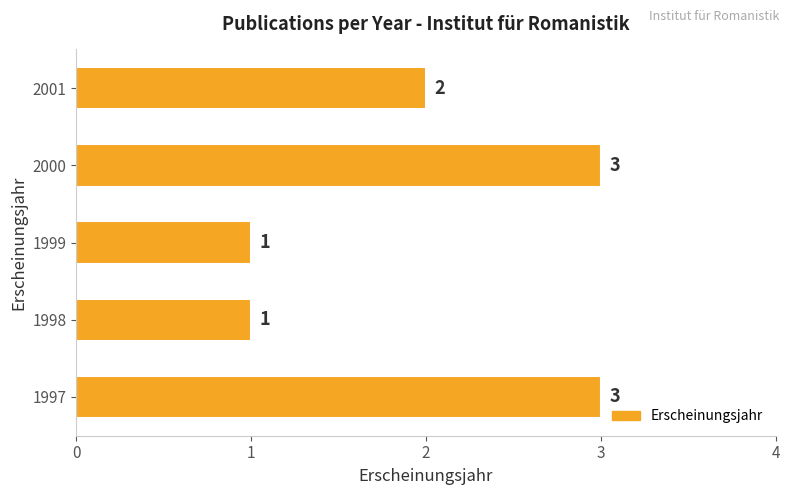

Read the value at 2000.

3